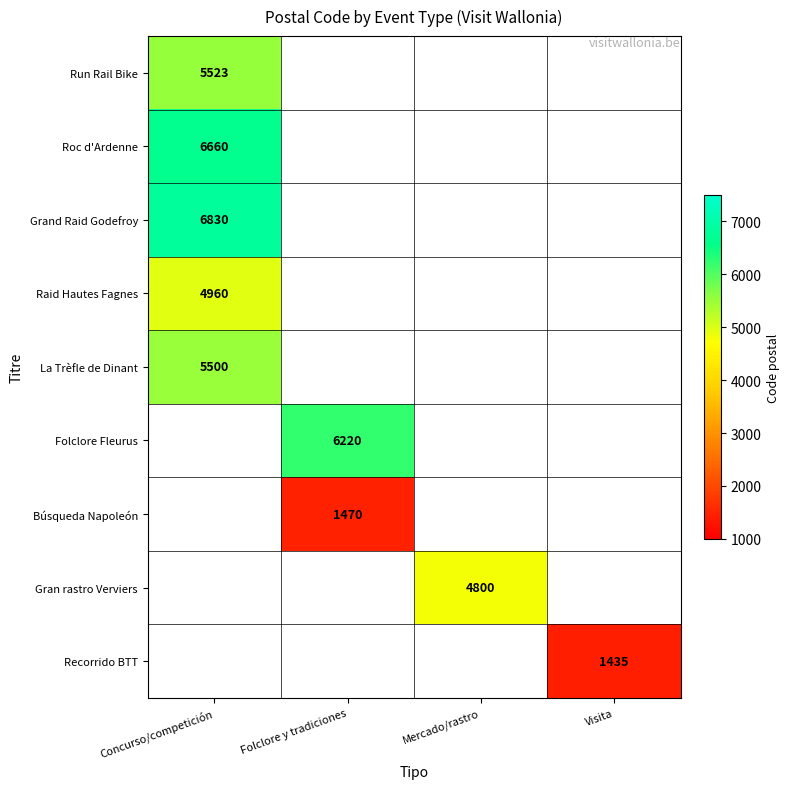

The value of Raid Hautes Fagnes at Concurso/competición is 1382. True or false?

False